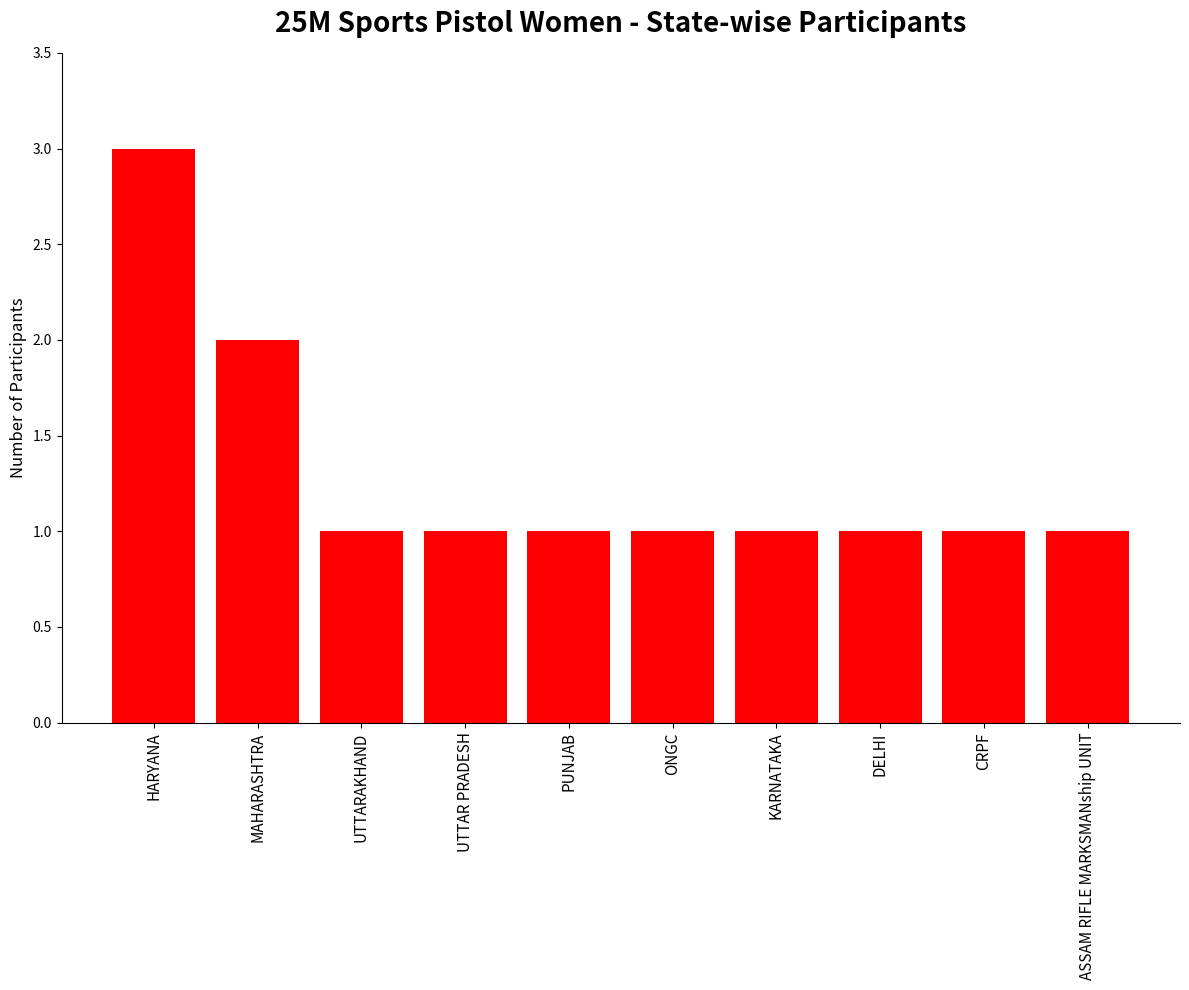

What is the label of the 6th bar from the right?

PUNJAB